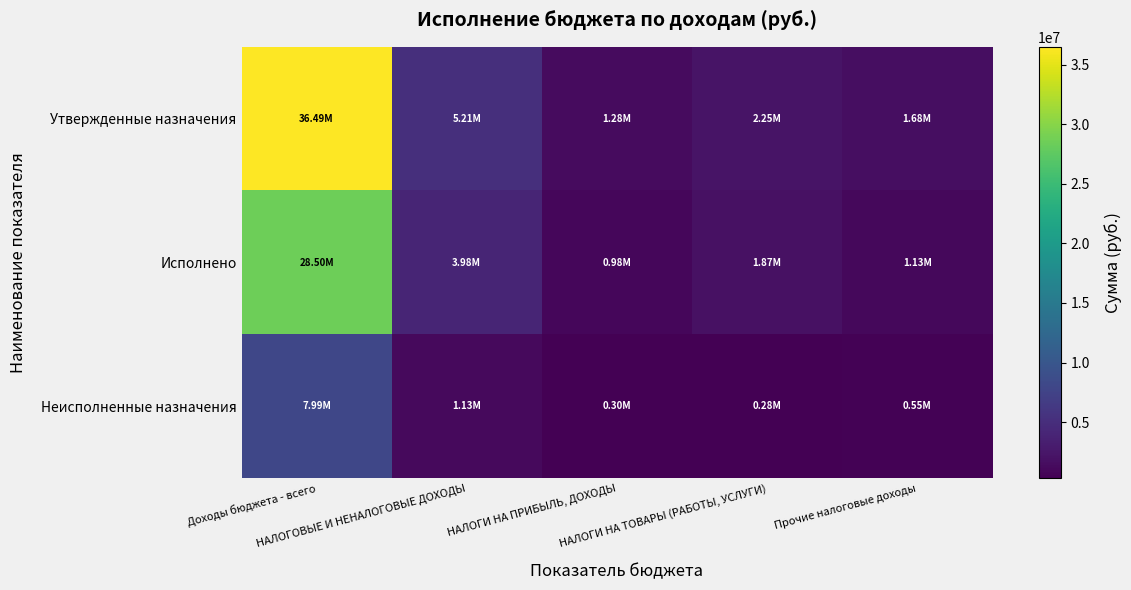

At how many categories does at least one series exceed 14046116?

1